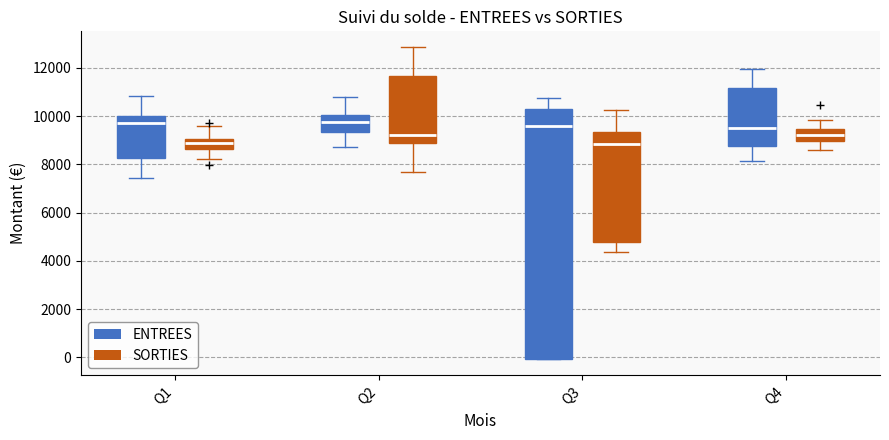

Which box is the tallest, from its lower edge to its upper edge?

Q3 (ENTREES)